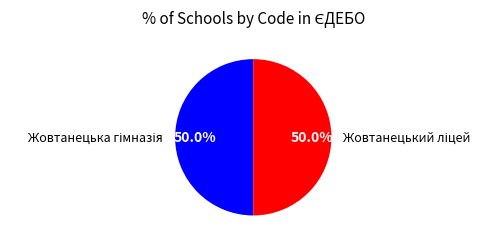

To the nearest percent, what percentage of the pie is Жовтанецький ліцей?

50%